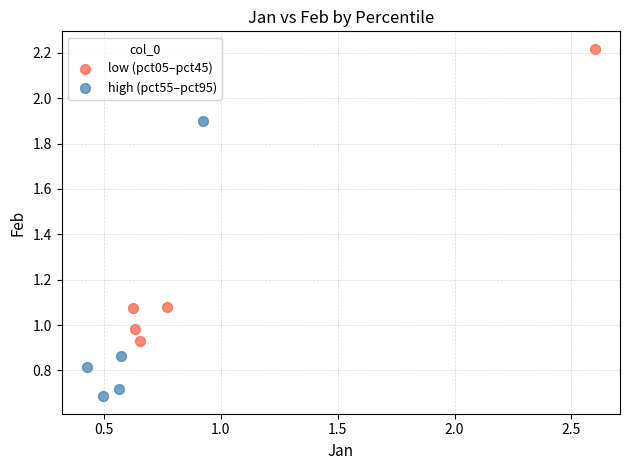

Which series contains the lowest Y value?

high (pct55–pct95)